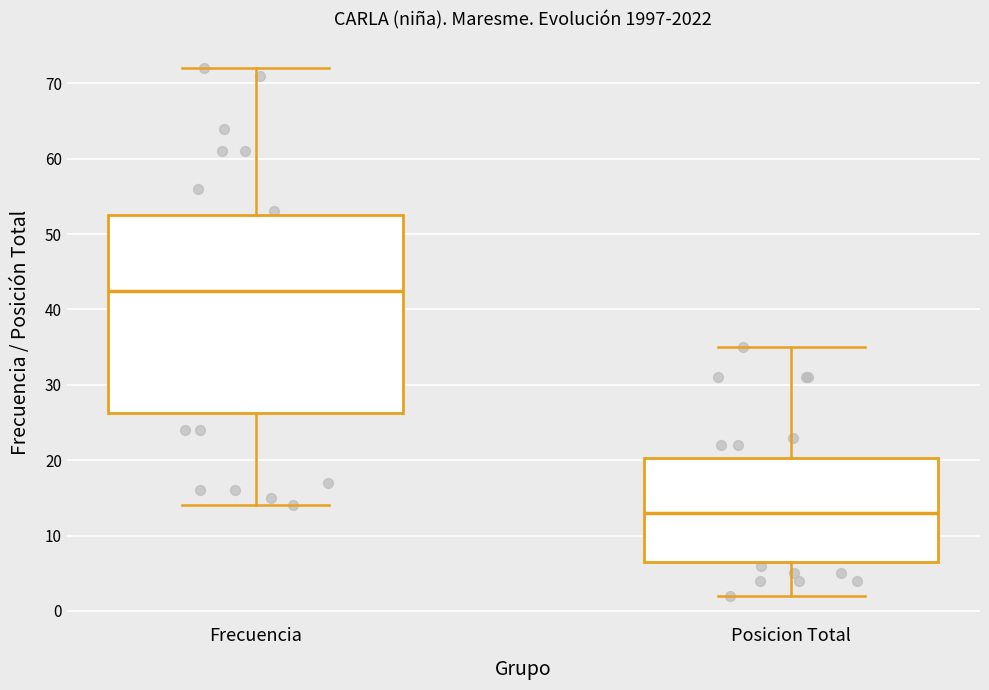

Which box's median line is the lowest?

Posicion Total